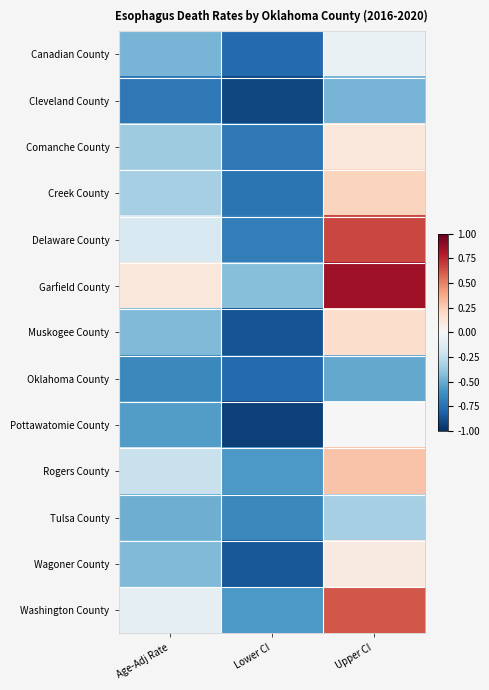

At Age-Adj Rate, list the series in order from smallest to largest.

Cleveland County, Oklahoma County, Pottawatomie County, Tulsa County, Canadian County, Muskogee County, Wagoner County, Comanche County, Creek County, Rogers County, Delaware County, Washington County, Garfield County